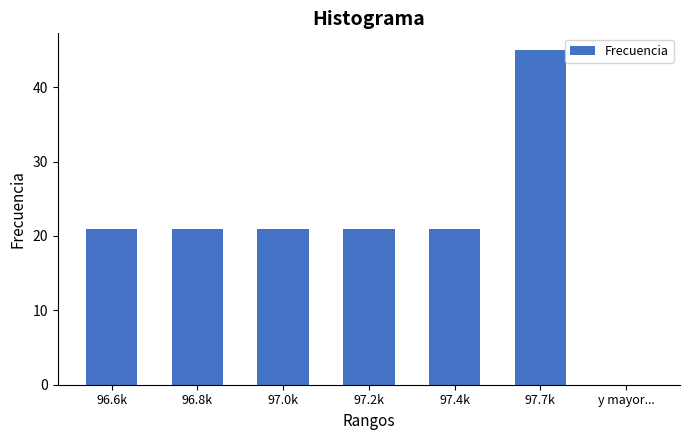

Reading left to right, extract all data points from this chart.

21	21	21	21	21	45